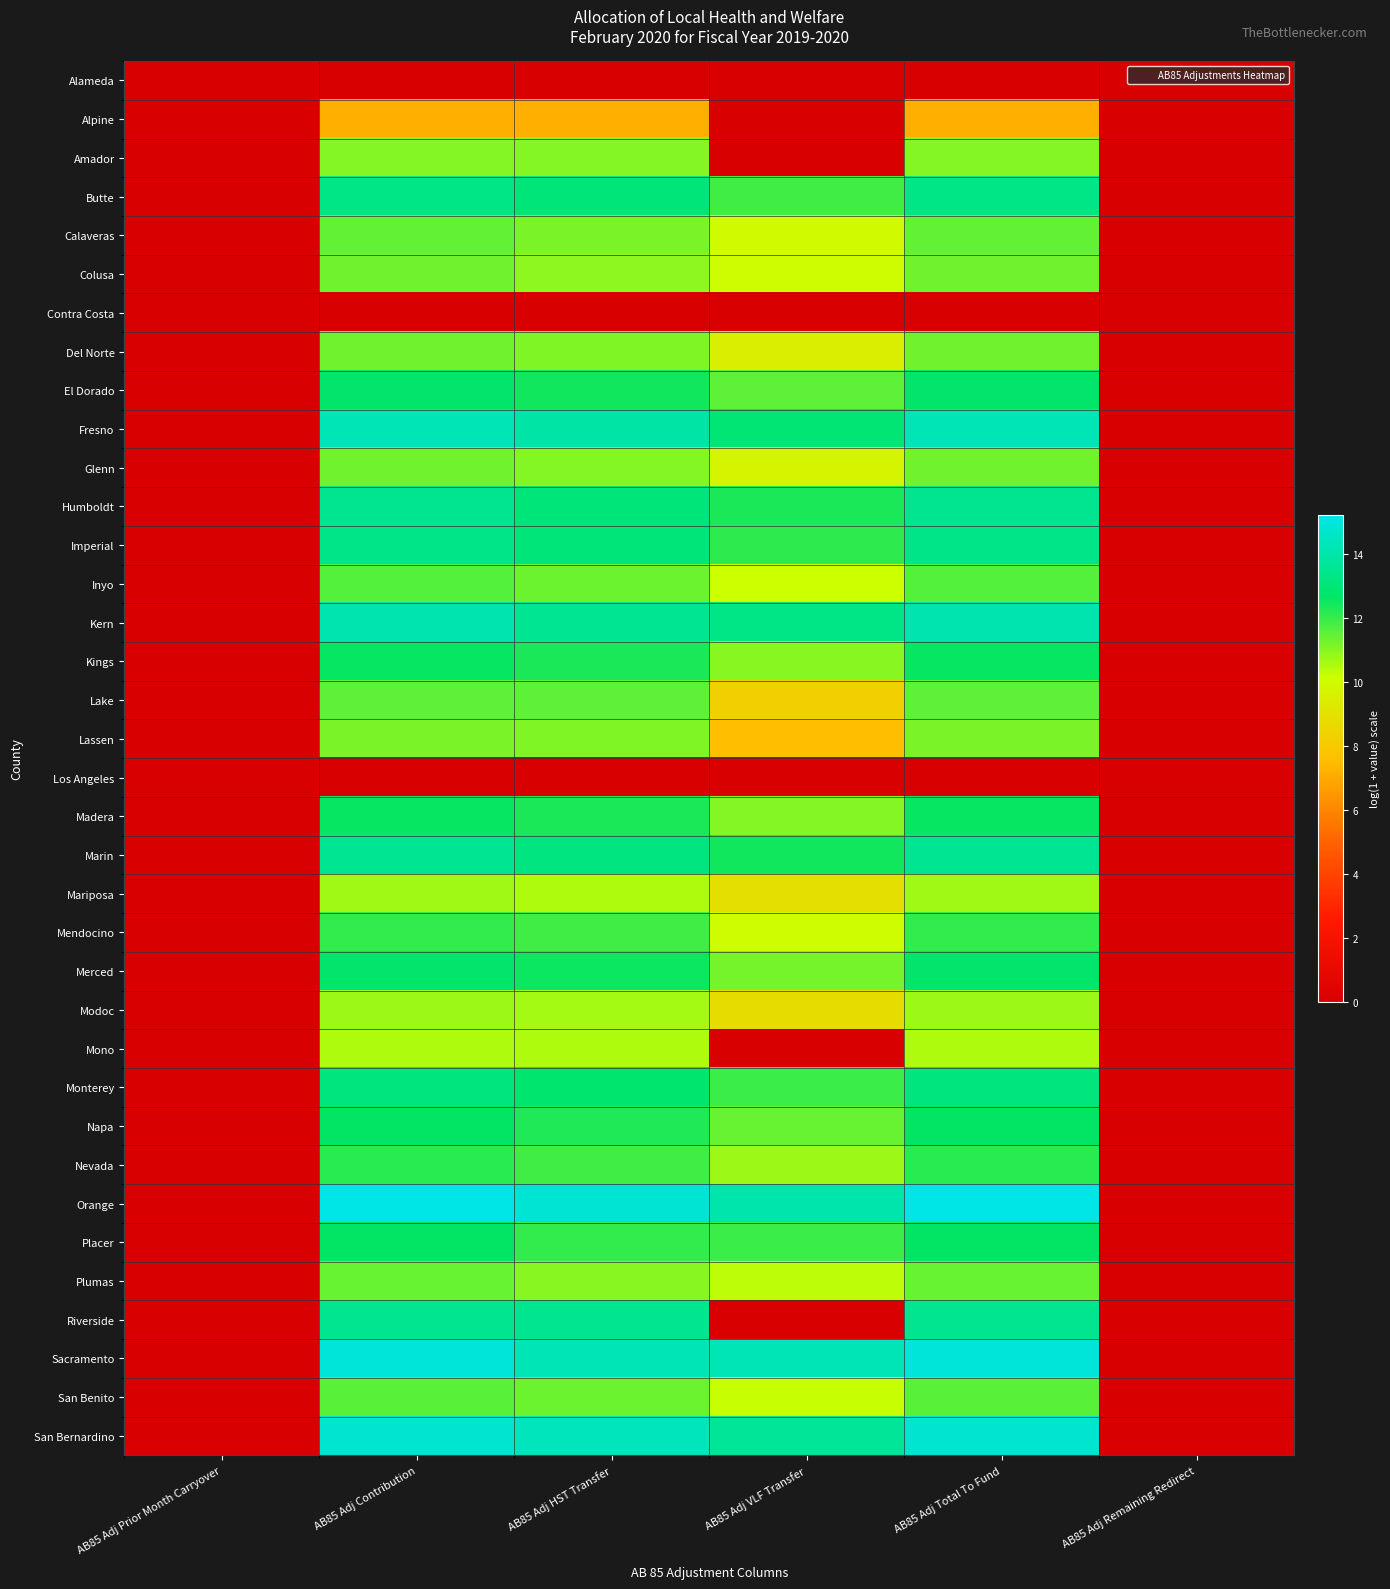

Reading left to right, what are all the values shown in this chart?

Alameda: AB85 Adj Prior Month Carryover=0.0	AB85 Adj Contribution=0.0	AB85 Adj HST Transfer=0.0	AB85 Adj VLF Transfer=0.0	AB85 Adj Total To Fund=0.0	AB85 Adj Remaining Redirect=0.0
Alpine: AB85 Adj Prior Month Carryover=0.0	AB85 Adj Contribution=7.2	AB85 Adj HST Transfer=7.2	AB85 Adj VLF Transfer=0.0	AB85 Adj Total To Fund=7.2	AB85 Adj Remaining Redirect=0.0
Amador: AB85 Adj Prior Month Carryover=0.0	AB85 Adj Contribution=11.0	AB85 Adj HST Transfer=11.0	AB85 Adj VLF Transfer=0.0	AB85 Adj Total To Fund=11.0	AB85 Adj Remaining Redirect=0.0
Butte: AB85 Adj Prior Month Carryover=0.0	AB85 Adj Contribution=13.3	AB85 Adj HST Transfer=13.0	AB85 Adj VLF Transfer=11.8	AB85 Adj Total To Fund=13.3	AB85 Adj Remaining Redirect=0.0
Calaveras: AB85 Adj Prior Month Carryover=0.0	AB85 Adj Contribution=11.4	AB85 Adj HST Transfer=11.2	AB85 Adj VLF Transfer=10.0	AB85 Adj Total To Fund=11.4	AB85 Adj Remaining Redirect=0.0
Colusa: AB85 Adj Prior Month Carryover=0.0	AB85 Adj Contribution=11.3	AB85 Adj HST Transfer=10.9	AB85 Adj VLF Transfer=10.1	AB85 Adj Total To Fund=11.3	AB85 Adj Remaining Redirect=0.0
Contra Costa: AB85 Adj Prior Month Carryover=0.0	AB85 Adj Contribution=0.0	AB85 Adj HST Transfer=0.0	AB85 Adj VLF Transfer=0.0	AB85 Adj Total To Fund=0.0	AB85 Adj Remaining Redirect=0.0
Del Norte: AB85 Adj Prior Month Carryover=0.0	AB85 Adj Contribution=11.3	AB85 Adj HST Transfer=11.1	AB85 Adj VLF Transfer=9.5	AB85 Adj Total To Fund=11.3	AB85 Adj Remaining Redirect=0.0
El Dorado: AB85 Adj Prior Month Carryover=0.0	AB85 Adj Contribution=12.8	AB85 Adj HST Transfer=12.5	AB85 Adj VLF Transfer=11.5	AB85 Adj Total To Fund=12.8	AB85 Adj Remaining Redirect=0.0
Fresno: AB85 Adj Prior Month Carryover=0.0	AB85 Adj Contribution=14.2	AB85 Adj HST Transfer=13.9	AB85 Adj VLF Transfer=12.9	AB85 Adj Total To Fund=14.2	AB85 Adj Remaining Redirect=0.0
Glenn: AB85 Adj Prior Month Carryover=0.0	AB85 Adj Contribution=11.3	AB85 Adj HST Transfer=11.0	AB85 Adj VLF Transfer=9.7	AB85 Adj Total To Fund=11.3	AB85 Adj Remaining Redirect=0.0
Humboldt: AB85 Adj Prior Month Carryover=0.0	AB85 Adj Contribution=13.4	AB85 Adj HST Transfer=13.0	AB85 Adj VLF Transfer=12.4	AB85 Adj Total To Fund=13.4	AB85 Adj Remaining Redirect=0.0
Imperial: AB85 Adj Prior Month Carryover=0.0	AB85 Adj Contribution=13.4	AB85 Adj HST Transfer=13.0	AB85 Adj VLF Transfer=12.1	AB85 Adj Total To Fund=13.4	AB85 Adj Remaining Redirect=0.0
Inyo: AB85 Adj Prior Month Carryover=0.0	AB85 Adj Contribution=11.6	AB85 Adj HST Transfer=11.4	AB85 Adj VLF Transfer=10.1	AB85 Adj Total To Fund=11.6	AB85 Adj Remaining Redirect=0.0
Kern: AB85 Adj Prior Month Carryover=0.0	AB85 Adj Contribution=14.1	AB85 Adj HST Transfer=13.5	AB85 Adj VLF Transfer=13.3	AB85 Adj Total To Fund=14.1	AB85 Adj Remaining Redirect=0.0
Kings: AB85 Adj Prior Month Carryover=0.0	AB85 Adj Contribution=12.6	AB85 Adj HST Transfer=12.3	AB85 Adj VLF Transfer=11.0	AB85 Adj Total To Fund=12.6	AB85 Adj Remaining Redirect=0.0
Lake: AB85 Adj Prior Month Carryover=0.0	AB85 Adj Contribution=11.5	AB85 Adj HST Transfer=11.5	AB85 Adj VLF Transfer=8.2	AB85 Adj Total To Fund=11.5	AB85 Adj Remaining Redirect=0.0
Lassen: AB85 Adj Prior Month Carryover=0.0	AB85 Adj Contribution=11.1	AB85 Adj HST Transfer=11.1	AB85 Adj VLF Transfer=7.6	AB85 Adj Total To Fund=11.1	AB85 Adj Remaining Redirect=0.0
Los Angeles: AB85 Adj Prior Month Carryover=0.0	AB85 Adj Contribution=0.0	AB85 Adj HST Transfer=0.0	AB85 Adj VLF Transfer=0.0	AB85 Adj Total To Fund=0.0	AB85 Adj Remaining Redirect=0.0
Madera: AB85 Adj Prior Month Carryover=0.0	AB85 Adj Contribution=12.6	AB85 Adj HST Transfer=12.3	AB85 Adj VLF Transfer=11.0	AB85 Adj Total To Fund=12.6	AB85 Adj Remaining Redirect=0.0
Marin: AB85 Adj Prior Month Carryover=0.0	AB85 Adj Contribution=13.6	AB85 Adj HST Transfer=13.2	AB85 Adj VLF Transfer=12.5	AB85 Adj Total To Fund=13.6	AB85 Adj Remaining Redirect=0.0
Mariposa: AB85 Adj Prior Month Carryover=0.0	AB85 Adj Contribution=10.7	AB85 Adj HST Transfer=10.5	AB85 Adj VLF Transfer=8.9	AB85 Adj Total To Fund=10.7	AB85 Adj Remaining Redirect=0.0
Mendocino: AB85 Adj Prior Month Carryover=0.0	AB85 Adj Contribution=12.0	AB85 Adj HST Transfer=11.9	AB85 Adj VLF Transfer=10.0	AB85 Adj Total To Fund=12.0	AB85 Adj Remaining Redirect=0.0
Merced: AB85 Adj Prior Month Carryover=0.0	AB85 Adj Contribution=12.8	AB85 Adj HST Transfer=12.5	AB85 Adj VLF Transfer=11.2	AB85 Adj Total To Fund=12.8	AB85 Adj Remaining Redirect=0.0
Modoc: AB85 Adj Prior Month Carryover=0.0	AB85 Adj Contribution=10.8	AB85 Adj HST Transfer=10.6	AB85 Adj VLF Transfer=8.8	AB85 Adj Total To Fund=10.8	AB85 Adj Remaining Redirect=0.0
Mono: AB85 Adj Prior Month Carryover=0.0	AB85 Adj Contribution=10.5	AB85 Adj HST Transfer=10.5	AB85 Adj VLF Transfer=0.0	AB85 Adj Total To Fund=10.5	AB85 Adj Remaining Redirect=0.0
Monterey: AB85 Adj Prior Month Carryover=0.0	AB85 Adj Contribution=13.1	AB85 Adj HST Transfer=12.8	AB85 Adj VLF Transfer=11.9	AB85 Adj Total To Fund=13.1	AB85 Adj Remaining Redirect=0.0
Napa: AB85 Adj Prior Month Carryover=0.0	AB85 Adj Contribution=12.6	AB85 Adj HST Transfer=12.3	AB85 Adj VLF Transfer=11.4	AB85 Adj Total To Fund=12.6	AB85 Adj Remaining Redirect=0.0
Nevada: AB85 Adj Prior Month Carryover=0.0	AB85 Adj Contribution=12.1	AB85 Adj HST Transfer=11.8	AB85 Adj VLF Transfer=10.8	AB85 Adj Total To Fund=12.1	AB85 Adj Remaining Redirect=0.0
Orange: AB85 Adj Prior Month Carryover=0.0	AB85 Adj Contribution=15.2	AB85 Adj HST Transfer=14.8	AB85 Adj VLF Transfer=14.1	AB85 Adj Total To Fund=15.2	AB85 Adj Remaining Redirect=0.0
Placer: AB85 Adj Prior Month Carryover=0.0	AB85 Adj Contribution=12.7	AB85 Adj HST Transfer=12.0	AB85 Adj VLF Transfer=11.9	AB85 Adj Total To Fund=12.7	AB85 Adj Remaining Redirect=0.0
Plumas: AB85 Adj Prior Month Carryover=0.0	AB85 Adj Contribution=11.4	AB85 Adj HST Transfer=11.0	AB85 Adj VLF Transfer=10.3	AB85 Adj Total To Fund=11.4	AB85 Adj Remaining Redirect=0.0
Riverside: AB85 Adj Prior Month Carryover=0.0	AB85 Adj Contribution=13.4	AB85 Adj HST Transfer=13.4	AB85 Adj VLF Transfer=0.0	AB85 Adj Total To Fund=13.4	AB85 Adj Remaining Redirect=0.0
Sacramento: AB85 Adj Prior Month Carryover=0.0	AB85 Adj Contribution=14.9	AB85 Adj HST Transfer=14.2	AB85 Adj VLF Transfer=14.3	AB85 Adj Total To Fund=14.9	AB85 Adj Remaining Redirect=0.0
San Benito: AB85 Adj Prior Month Carryover=0.0	AB85 Adj Contribution=11.6	AB85 Adj HST Transfer=11.3	AB85 Adj VLF Transfer=10.2	AB85 Adj Total To Fund=11.6	AB85 Adj Remaining Redirect=0.0
San Bernardino: AB85 Adj Prior Month Carryover=0.0	AB85 Adj Contribution=14.8	AB85 Adj HST Transfer=14.4	AB85 Adj VLF Transfer=13.6	AB85 Adj Total To Fund=14.8	AB85 Adj Remaining Redirect=0.0